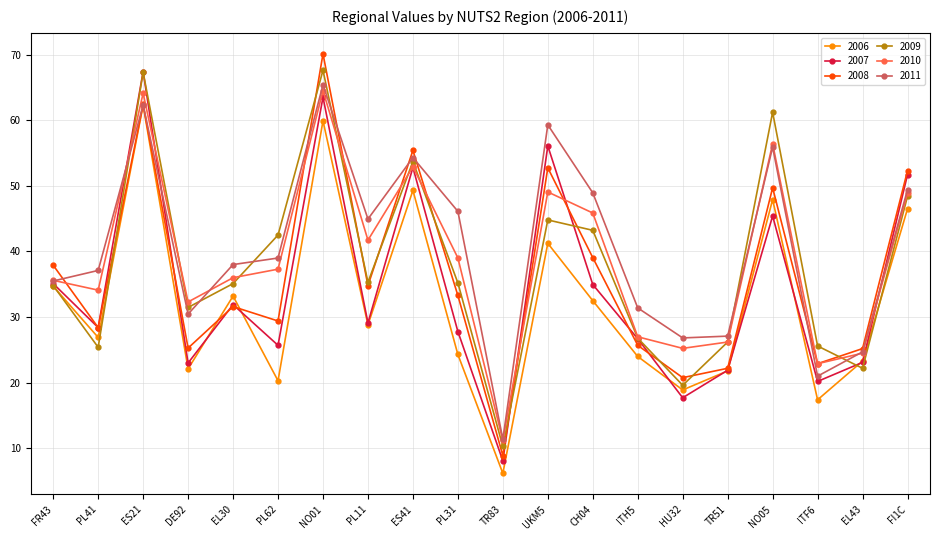

At which category does 2011 reach its first local valley?

DE92